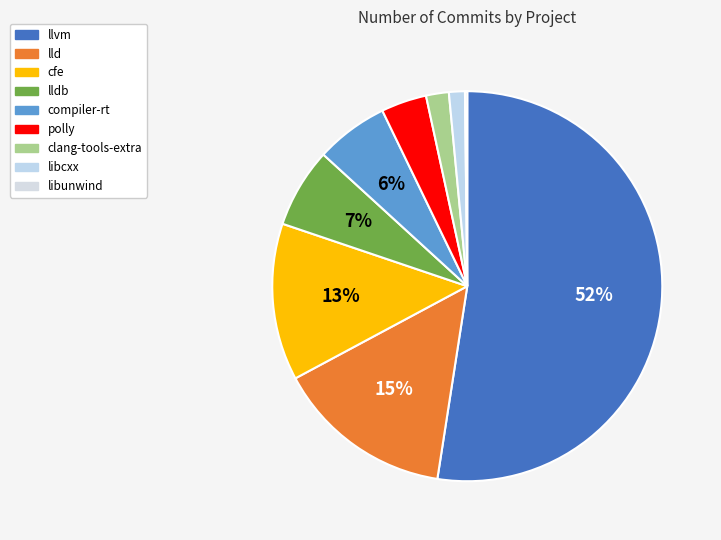

To the nearest percent, what is the combined percentage of cfe and lldb?

20%